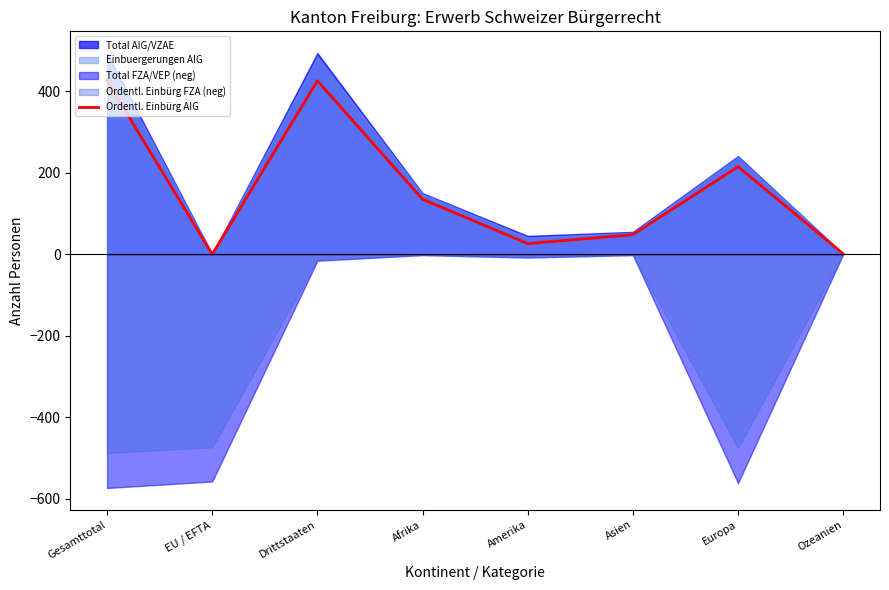

What is the label of the 5th point from the right?

Afrika